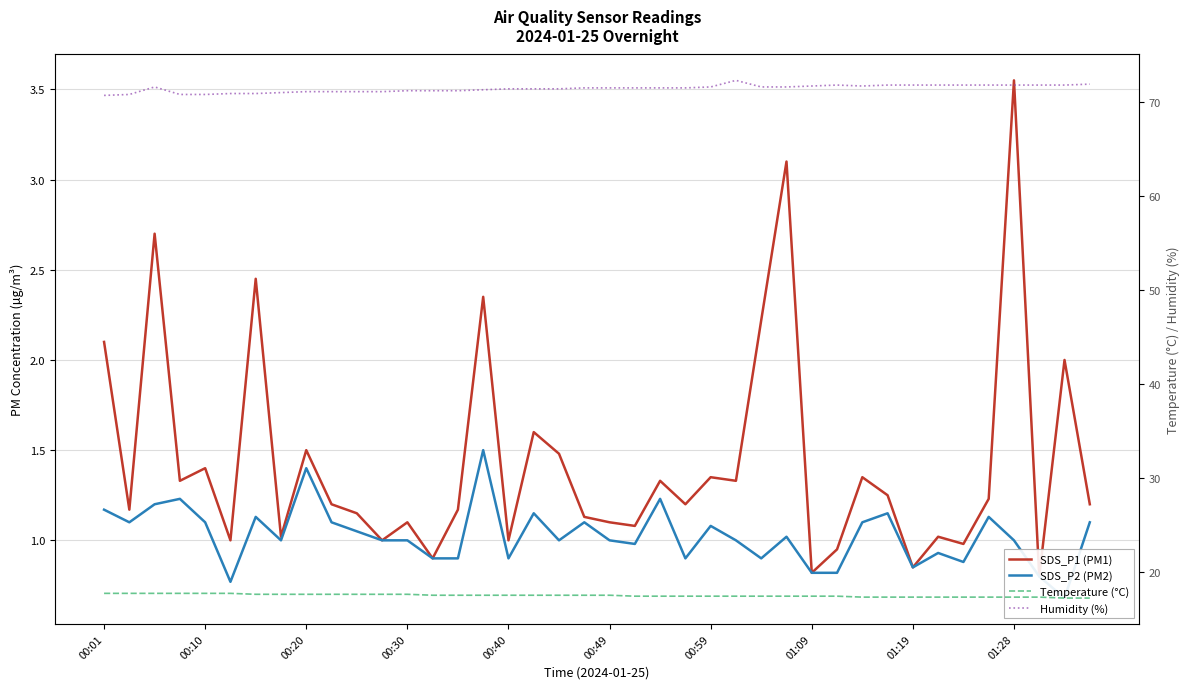

What is the total value across all series at 18?

91.4